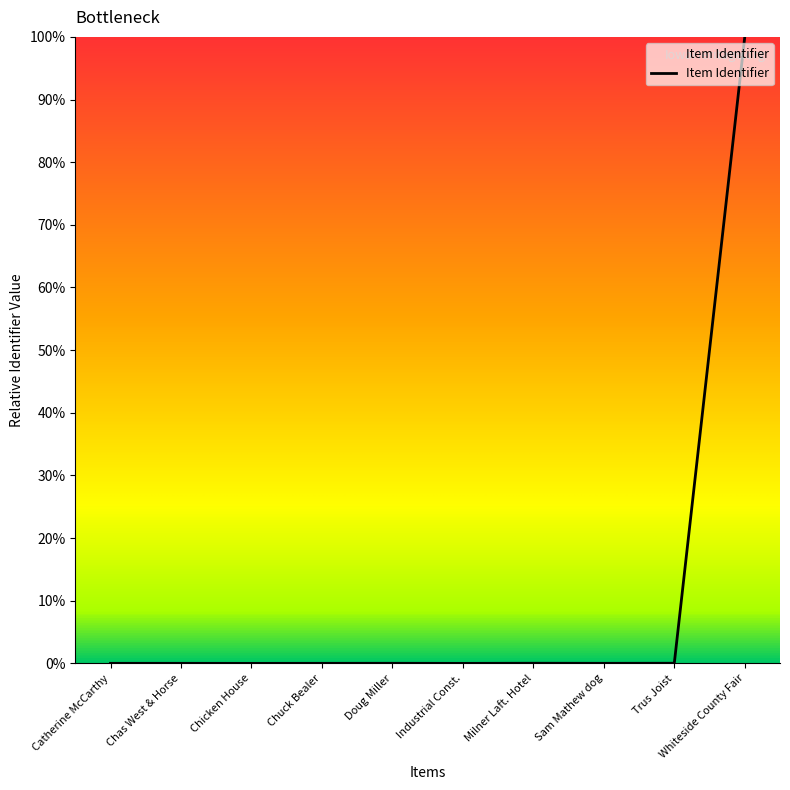

What position from the right is Chicken House?

8